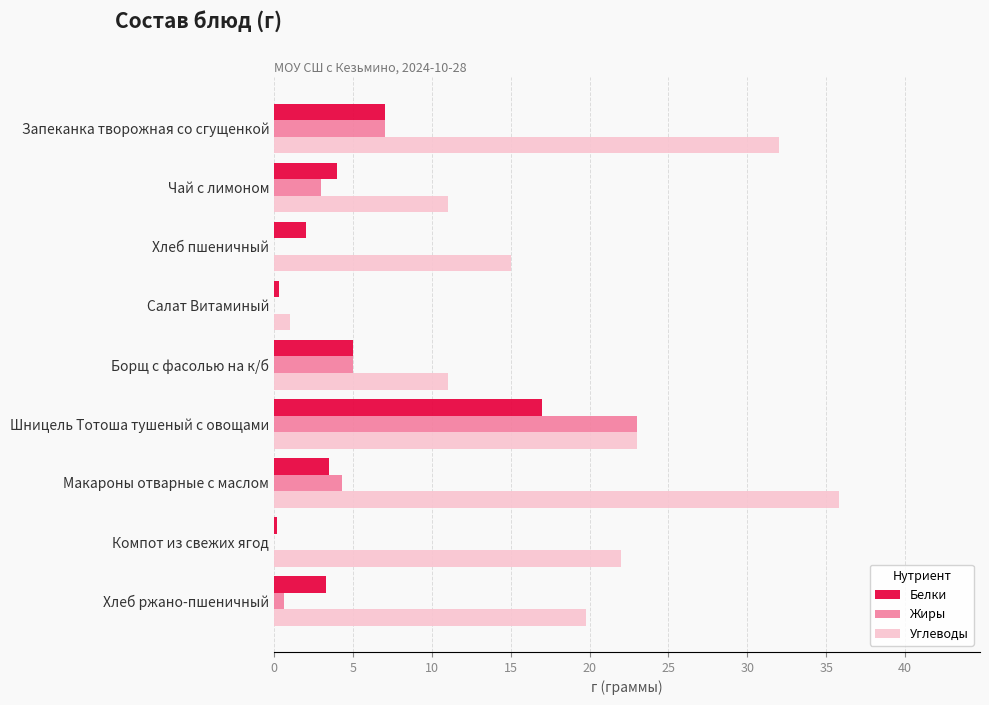

Count the number of categories in the chart.

9